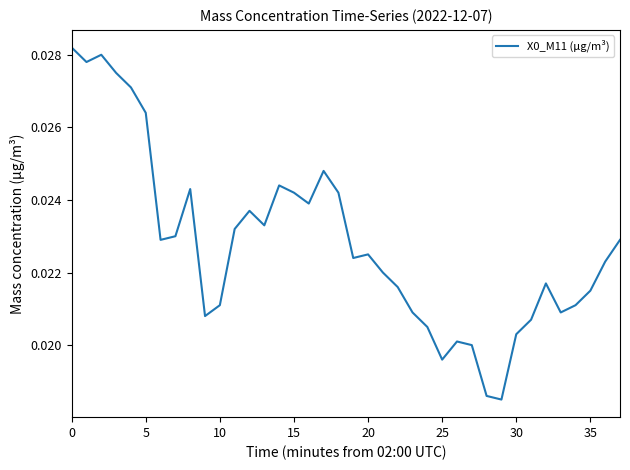

Is this an area chart (filled region under the line)?

No